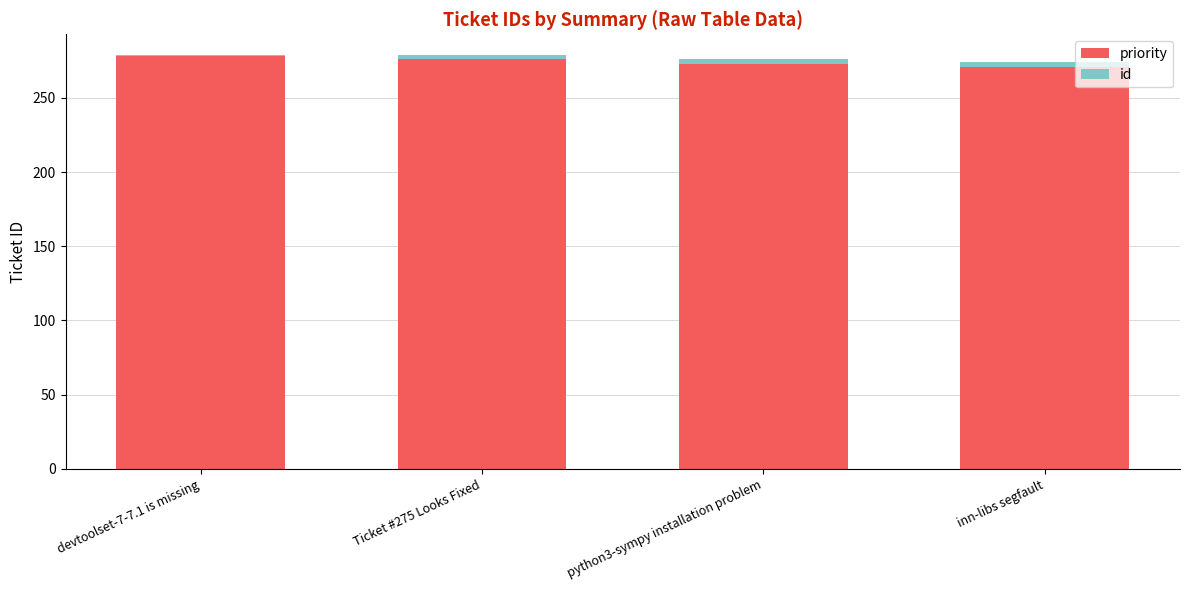

Reading left to right, transcribe the values for priority.

278	276	273	271